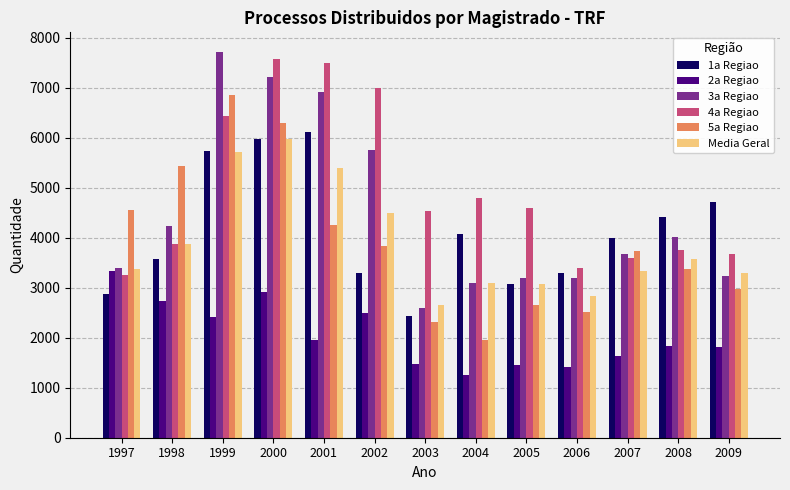

How many distinct data groups are displayed?

6